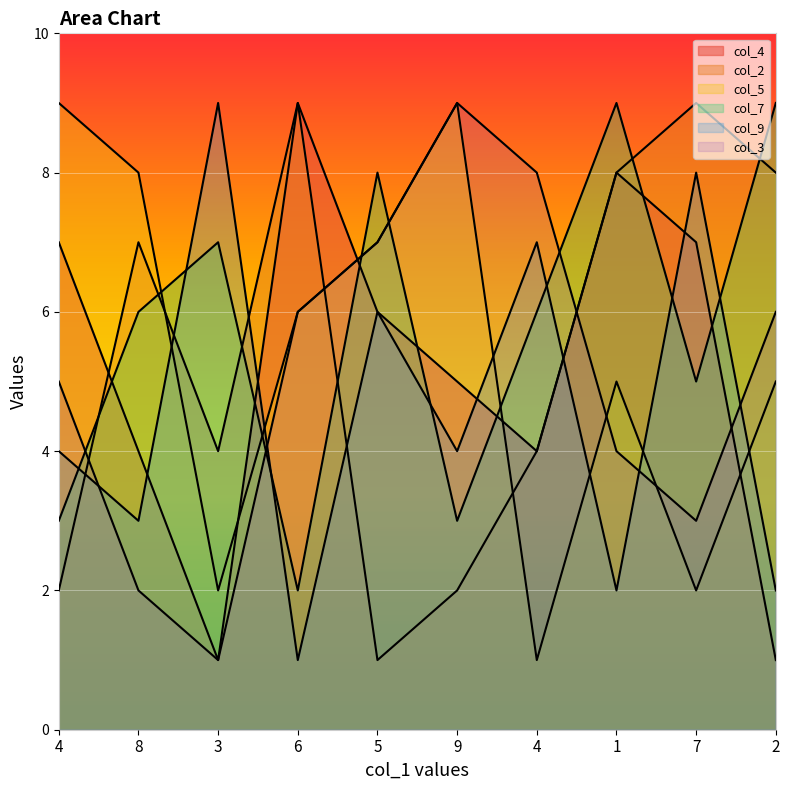

What is the smallest value displayed?

1